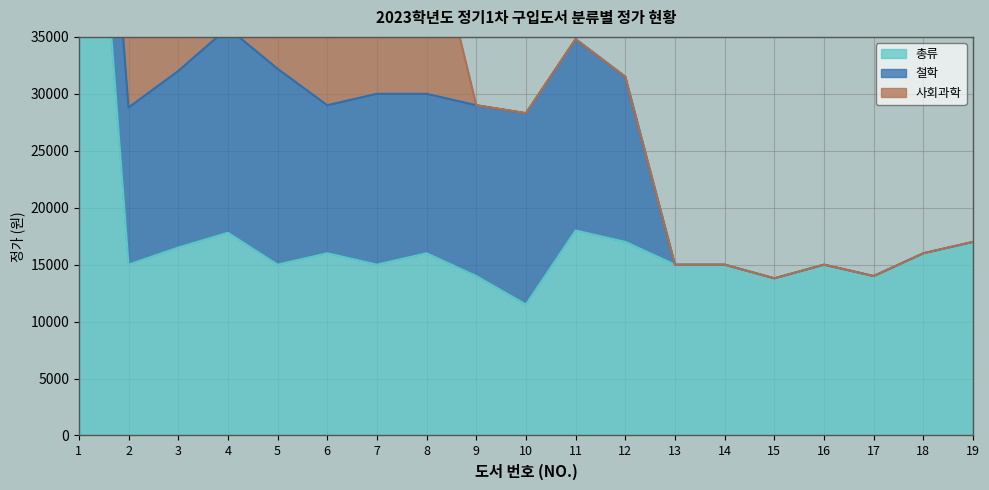

Reading left to right, what are all the values shown in this chart?

총류: 1=73000	2=15000	3=16500	4=17800	5=15000	6=16000	7=15000	8=16000	9=14000	10=11500	11=18000	12=17000	13=15000	14=15000	15=13800	16=15000	17=14000	18=16000	19=17000
철학: 1=13000	2=13800	3=15500	4=18000	5=17200	6=13000	7=15000	8=14000	9=15000	10=16800	11=16800	12=14500	13=0	14=0	15=0	16=0	17=0	18=0	19=0
사회과학: 1=13000	2=13500	3=15000	4=13500	5=15000	6=28000	7=13000	8=17000	9=0	10=0	11=0	12=0	13=0	14=0	15=0	16=0	17=0	18=0	19=0